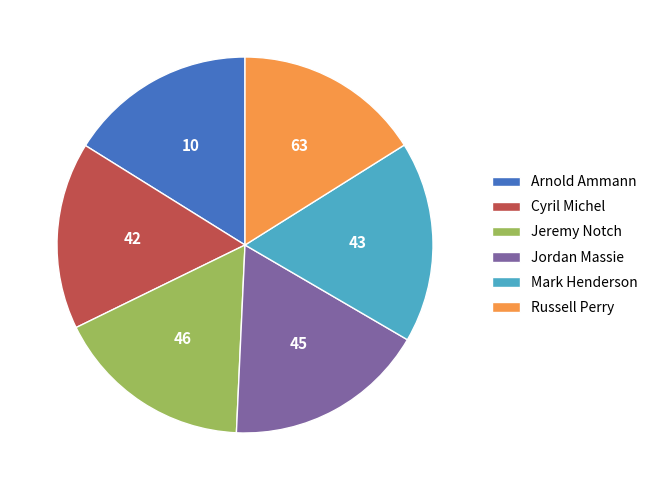

Is there any slice that represents more than half of the pie?

No